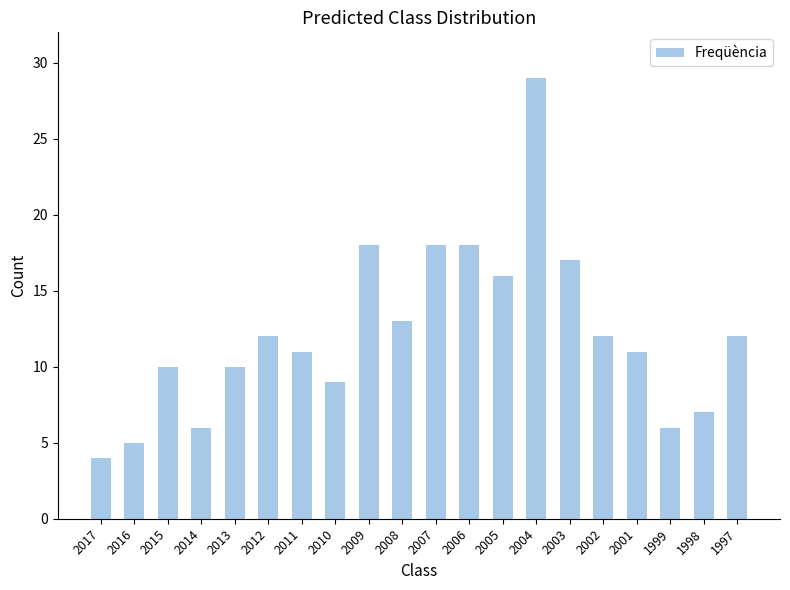

Approximately how many times larger is the value at 1999 compared to 2009?

0.3